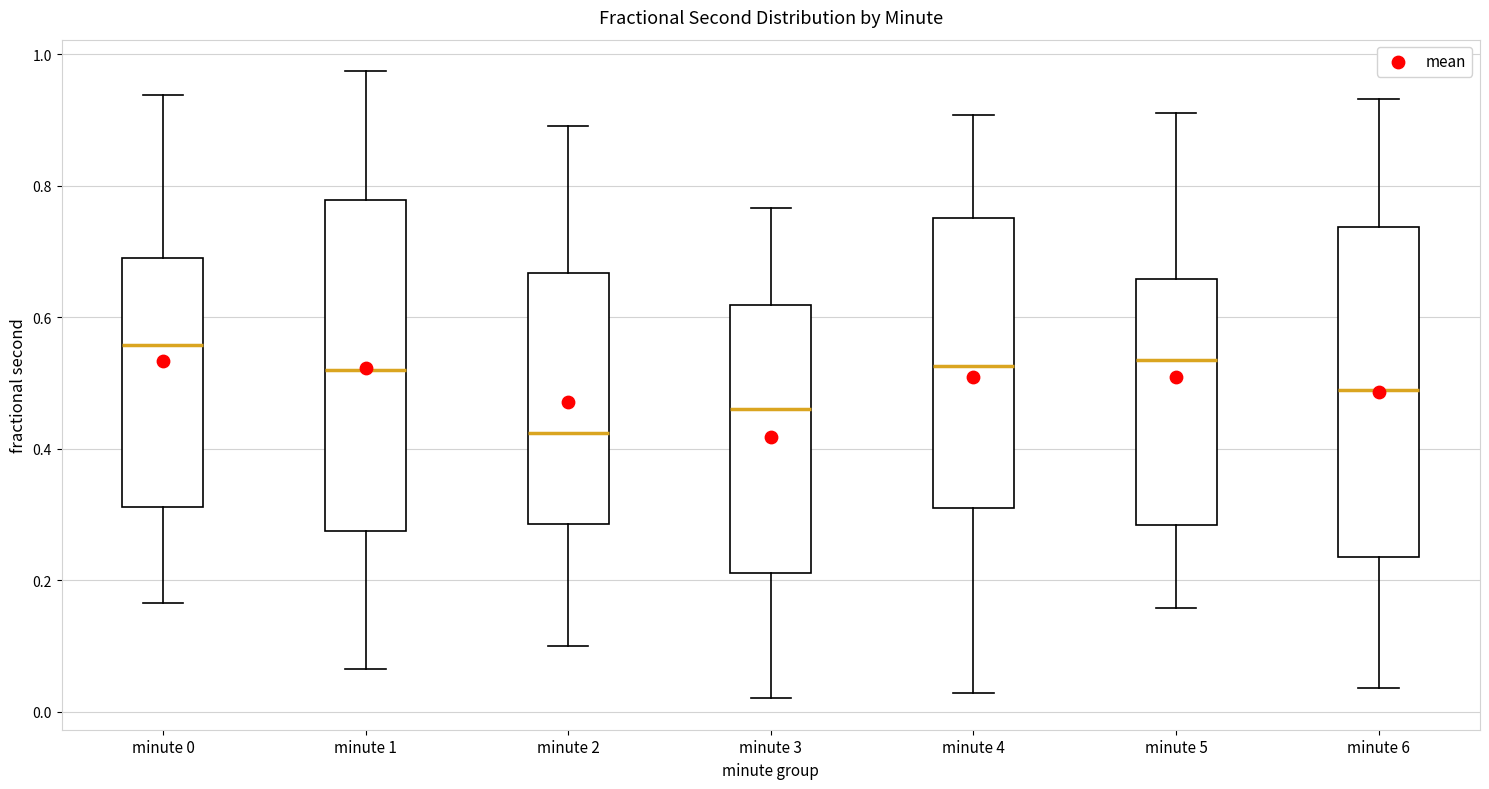

Reading left to right, transcribe this box plot: for each box, give where its median line is, the range the box spans, and where its two whiskers end, as read against the y-axis. The values are not printed on the chart, so give them approximately, as read against the axis.

minute 0: median 0.56, box 0.32 to 0.70, whiskers 0.16 to 0.94
minute 1: median 0.52, box 0.28 to 0.78, whiskers 0.06 to 0.98
minute 2: median 0.42, box 0.28 to 0.66, whiskers 0.10 to 0.90
minute 3: median 0.46, box 0.22 to 0.62, whiskers 0.02 to 0.76
minute 4: median 0.52, box 0.32 to 0.76, whiskers 0.02 to 0.90
minute 5: median 0.54, box 0.28 to 0.66, whiskers 0.16 to 0.92
minute 6: median 0.48, box 0.24 to 0.74, whiskers 0.04 to 0.94